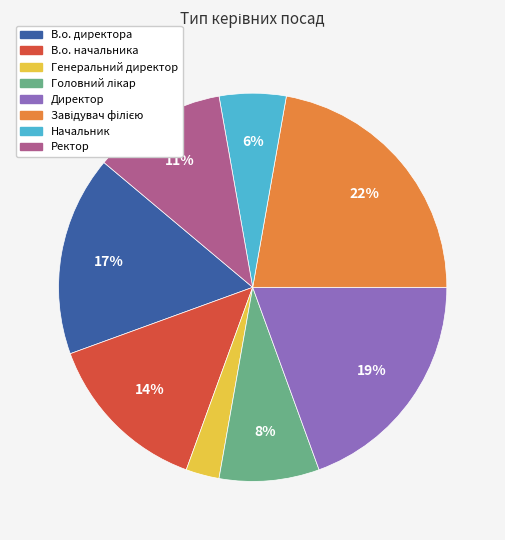

Which has a higher value, Генеральний директор or Ректор?

Ректор